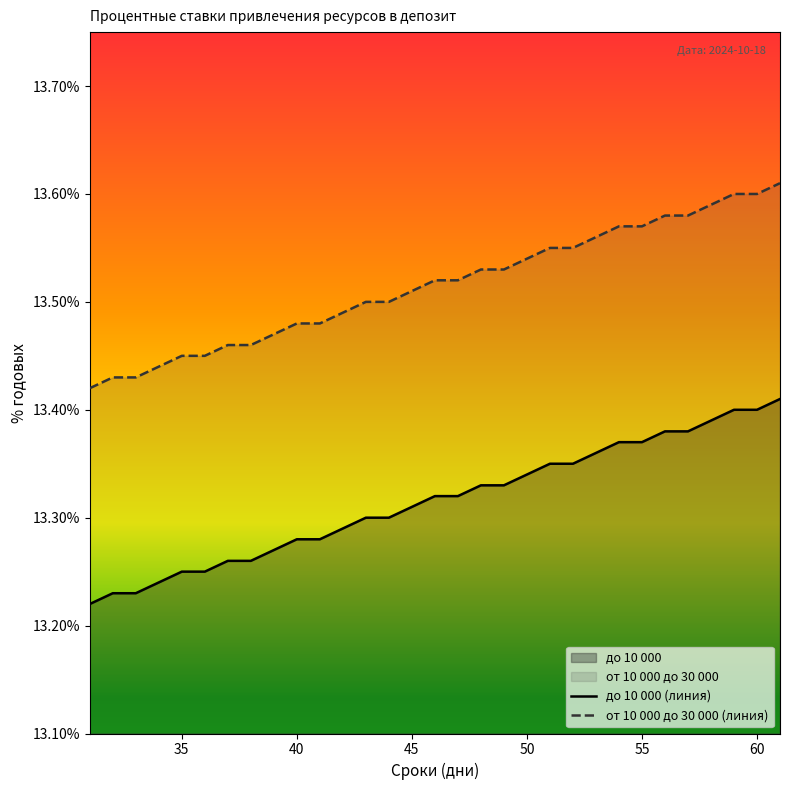

What is the lowest value of the от 10 000 до 30 000 (линия) series?

13.4